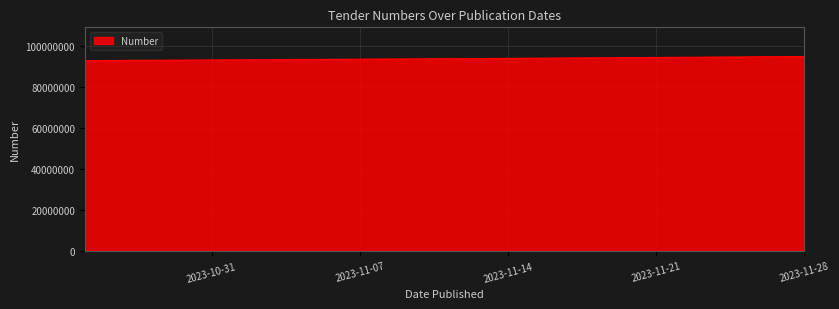

What is the average value?

94210431